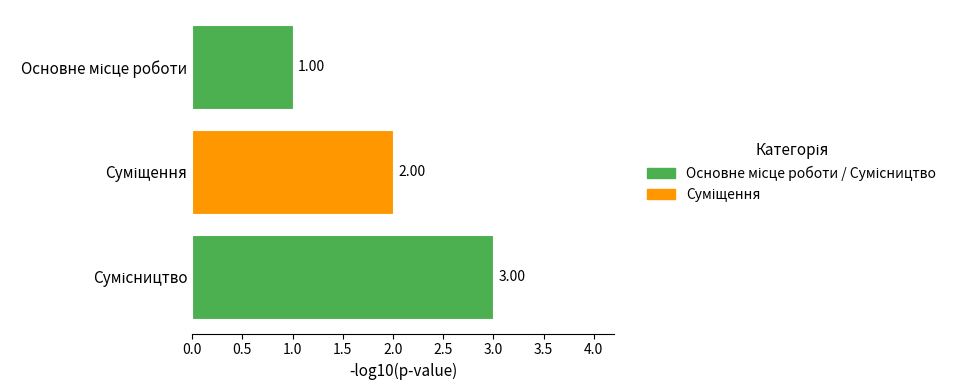

What is the sum of all values?

6